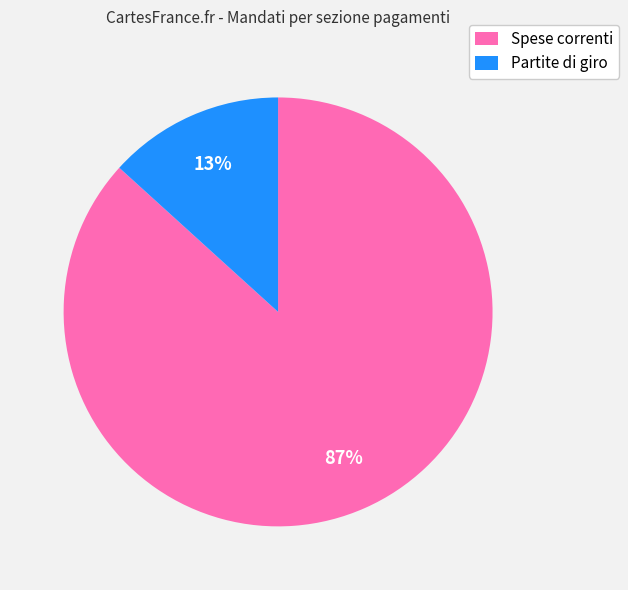

Which category has the smallest portion of the pie?

Partite di giro